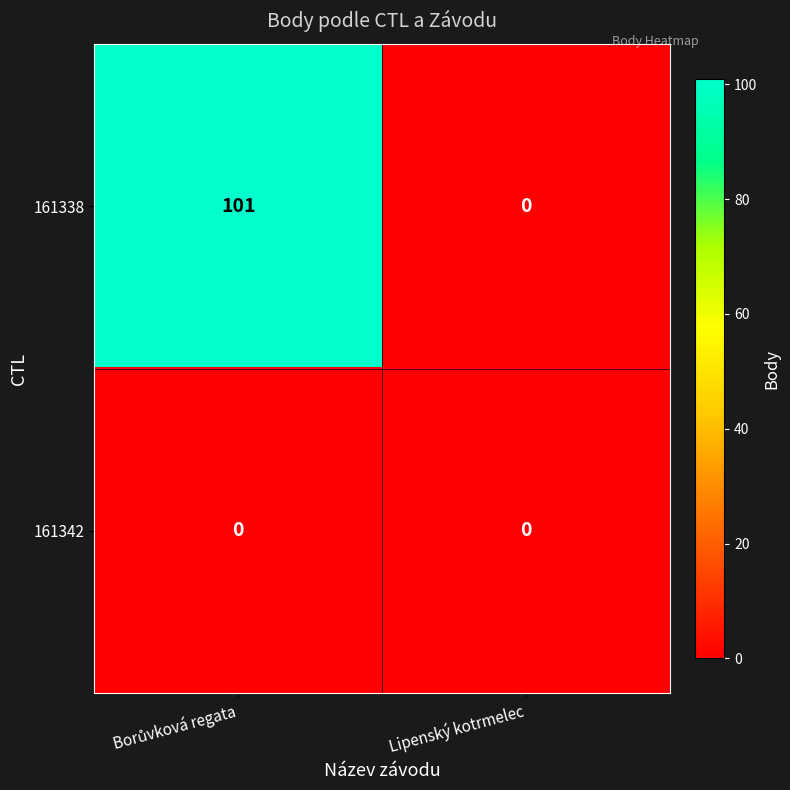

What is the difference between the maximum and minimum values in the 161338 series?

101